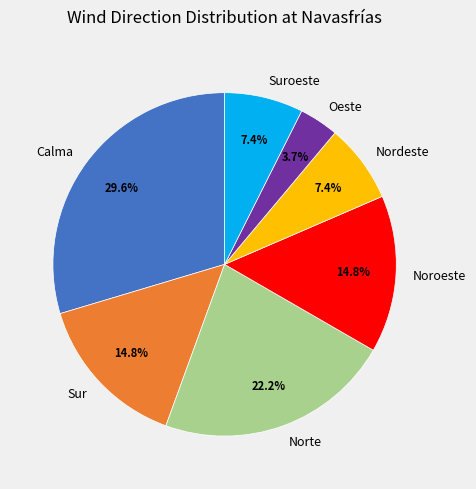

The Nordeste slice represents 1% of the pie. True or false?

False